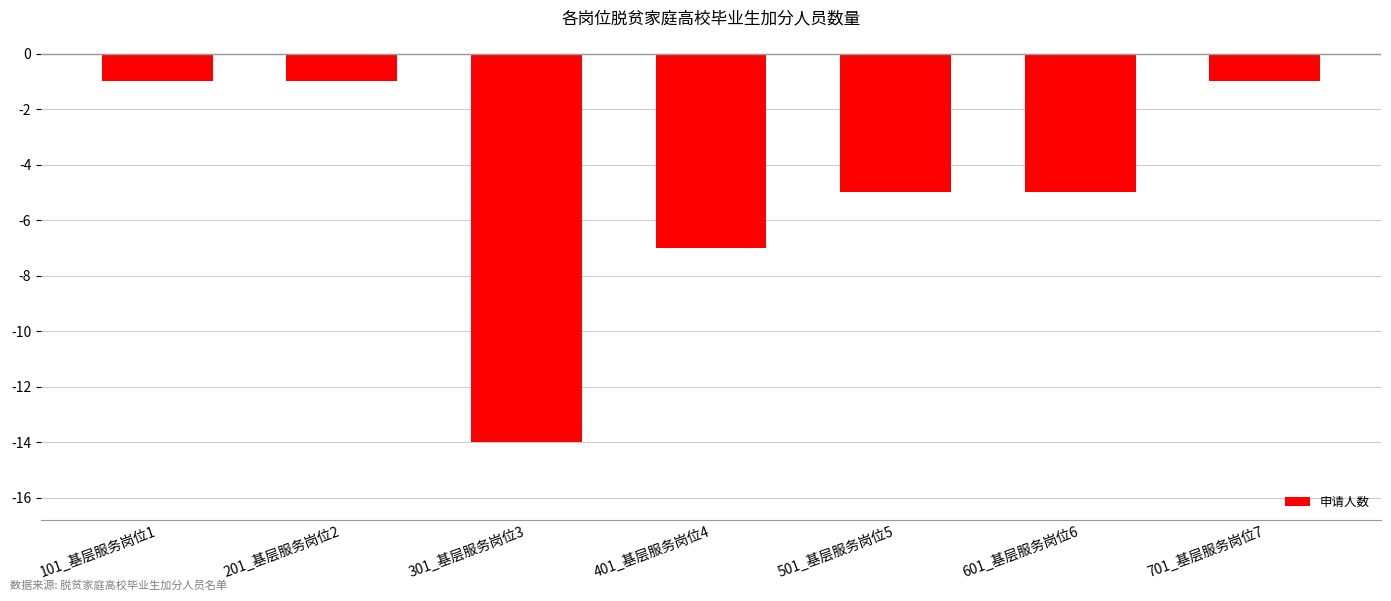

Reading left to right, transcribe all the data shown in this chart.

101_基层服务岗位1=-1	201_基层服务岗位2=-1	301_基层服务岗位3=-14	401_基层服务岗位4=-7	501_基层服务岗位5=-5	601_基层服务岗位6=-5	701_基层服务岗位7=-1